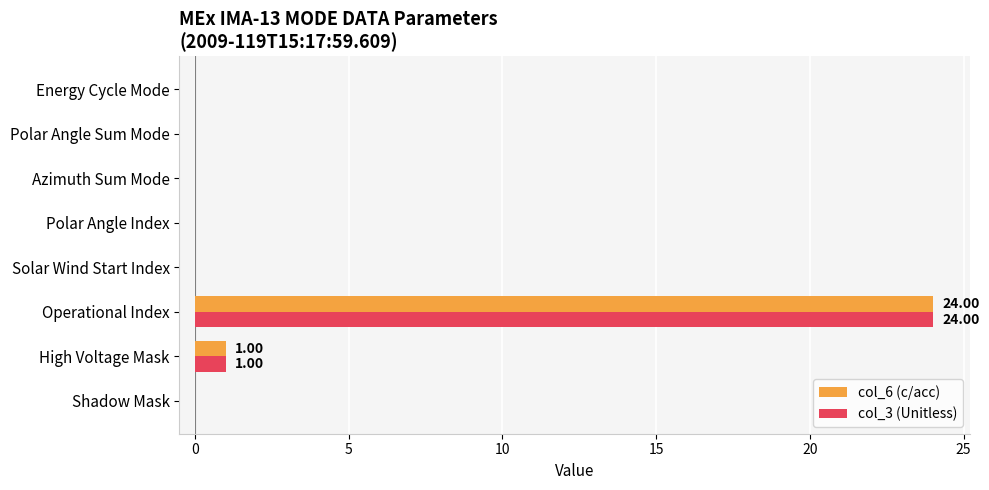

At which category is the sum across all series the highest?

Operational Index